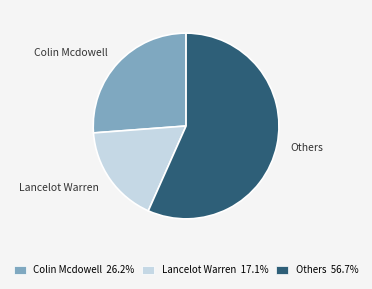

Rank the categories by value from lowest to highest.

Lancelot Warren, Colin Mcdowell, Others